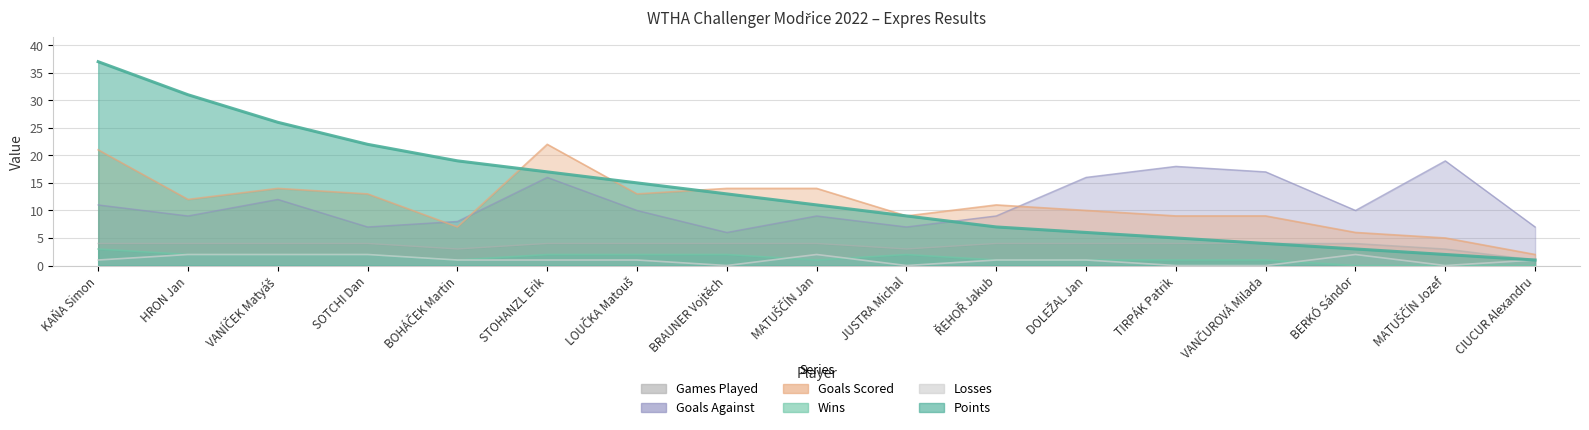

Read the Games Played value at HRON Jan.

4